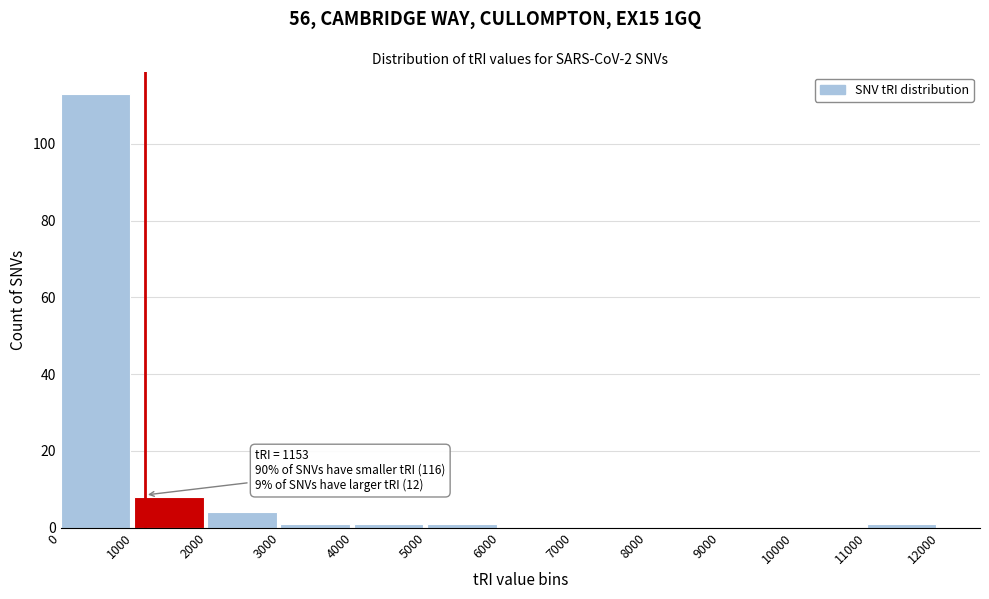

Over which range of the x-axis is the bar tallest?

0 to 1000